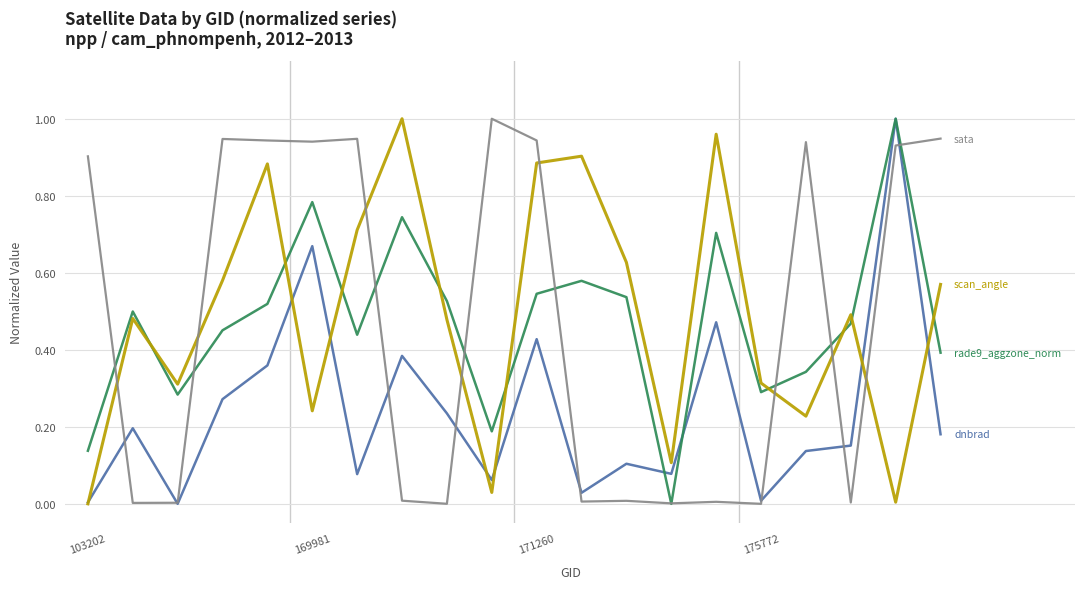

Is this an area chart (filled region under the line)?

No